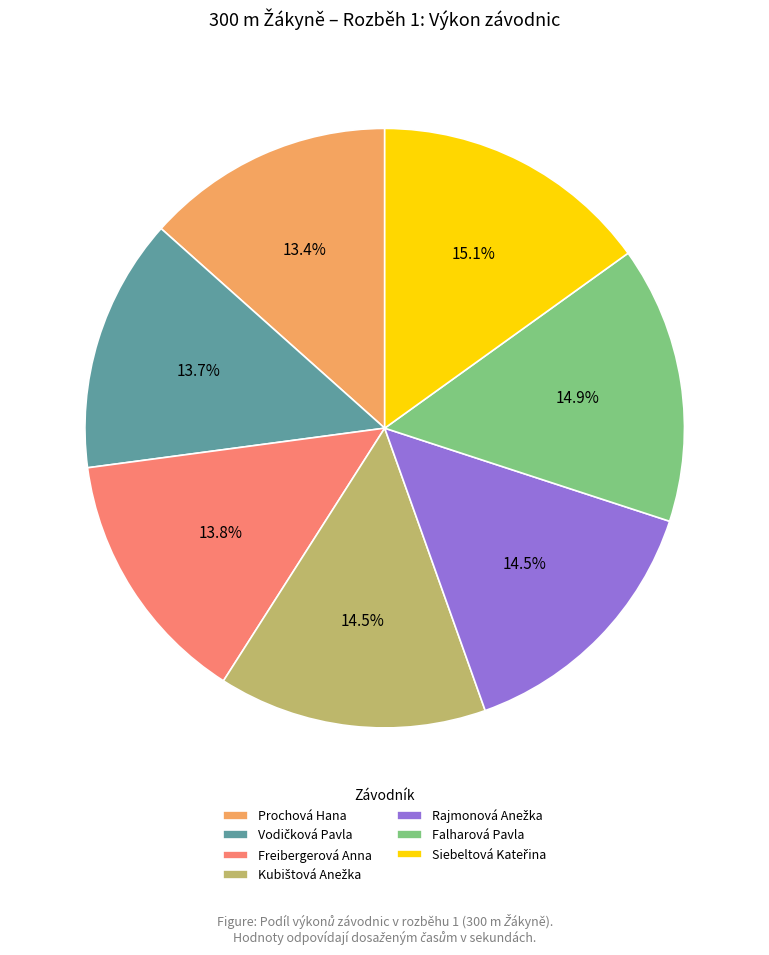

Is there any slice that represents more than half of the pie?

No